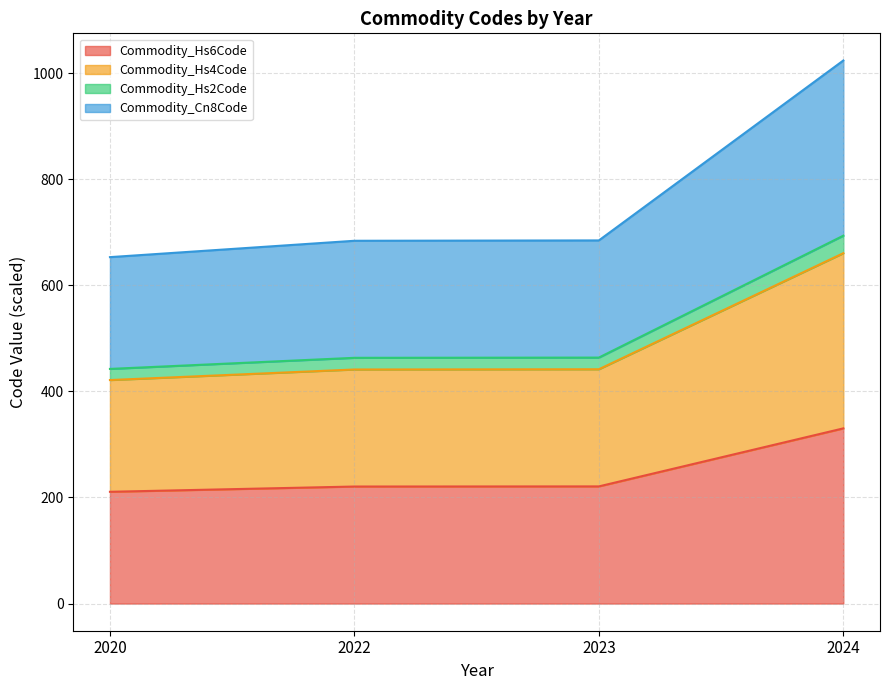

True or false: Commodity_Hs4Code and Commodity_Hs2Code cross at least once.

False